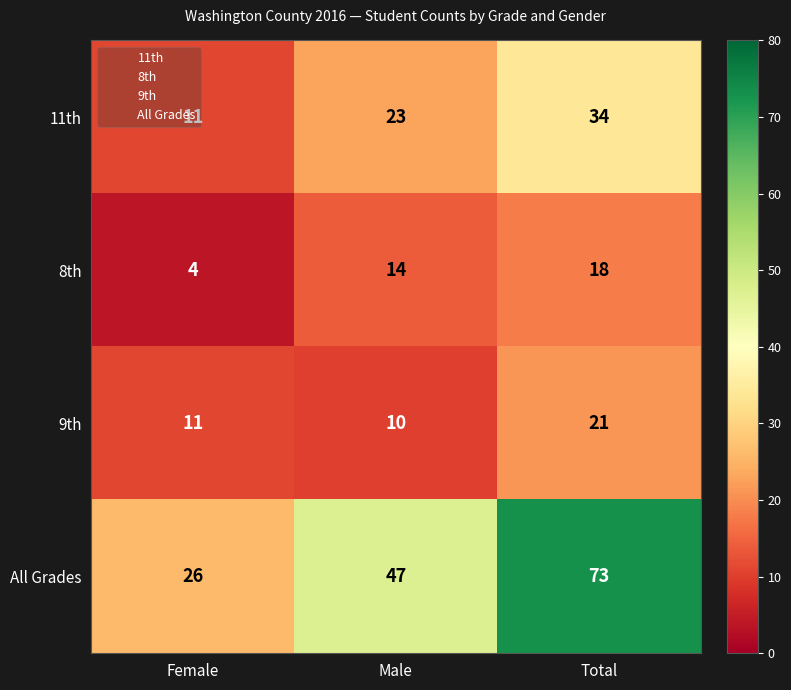

What is the difference between the maximum and minimum values in the 11th series?

23